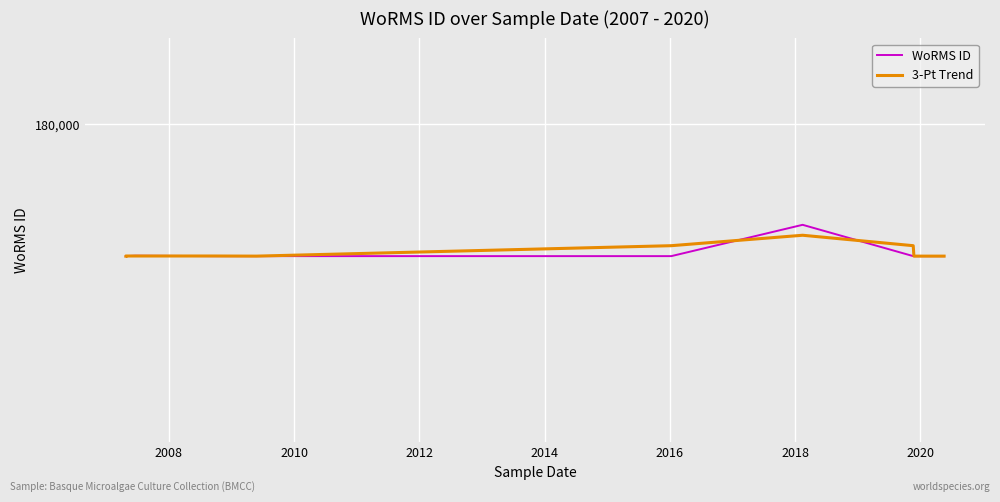

True or false: 3-Pt Trend has more than 2 points higher than both neighbors.

False